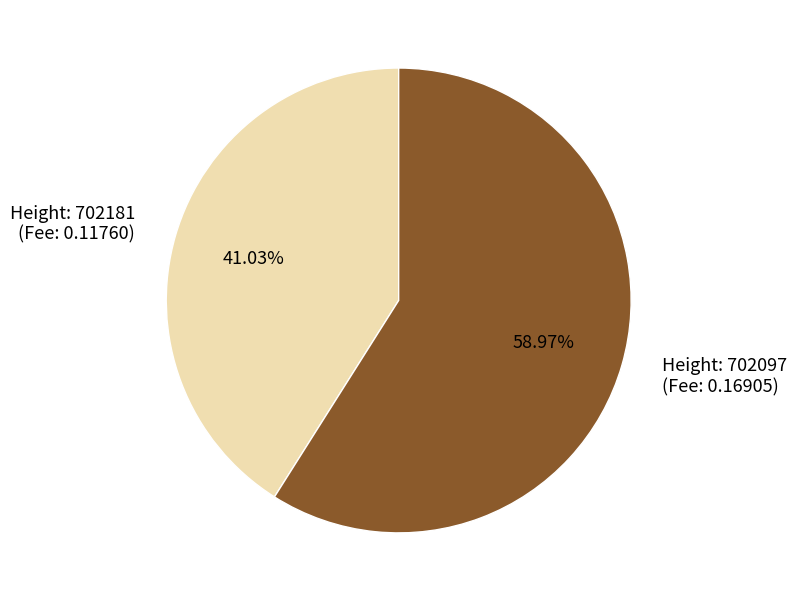

Which has a higher value, Height: 702097 (Fee: 0.16905) or Height: 702181 (Fee: 0.11760)?

Height: 702097 (Fee: 0.16905)